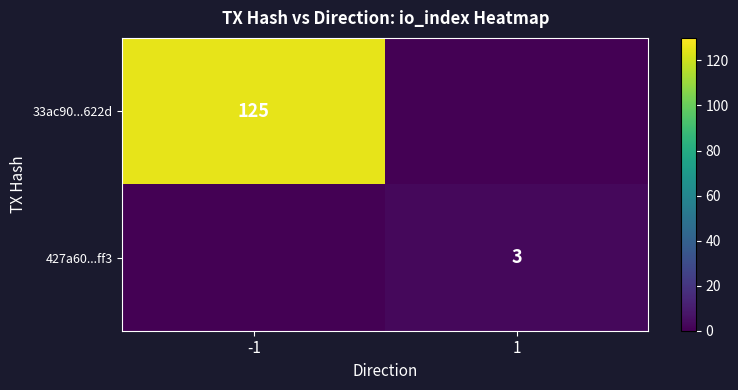

At which category is the sum across all series the highest?

-1